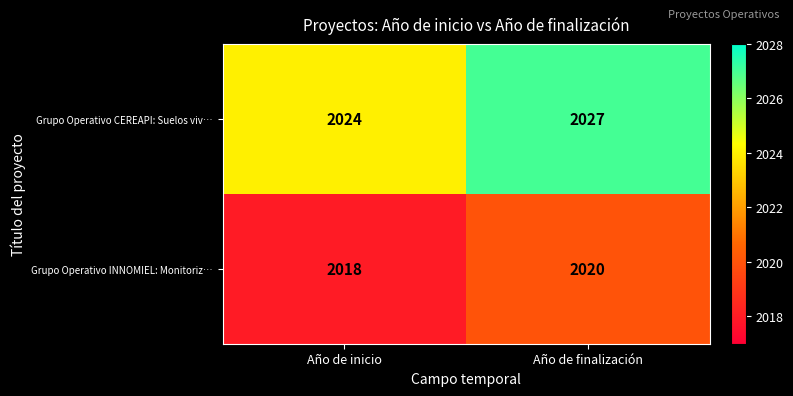

At Año de inicio, list the series in order from largest to smallest.

Grupo Operativo CEREAPI: Suelos viv…, Grupo Operativo INNOMIEL: Monitoriz…